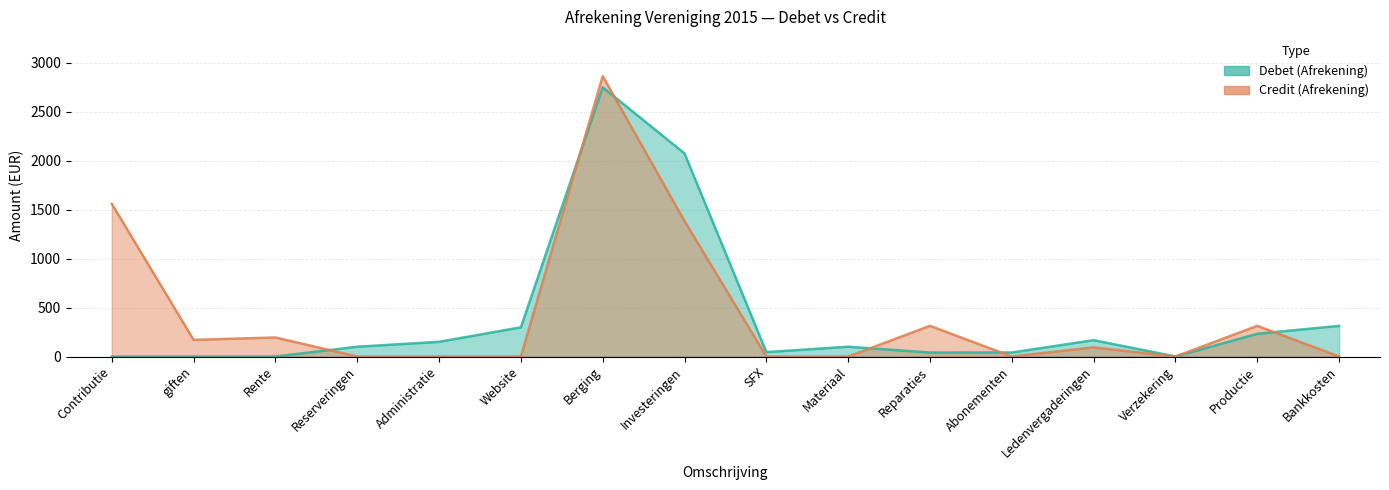

Rank the series at Administratie from highest to lowest value.

Debet (Afrekening), Credit (Afrekening)